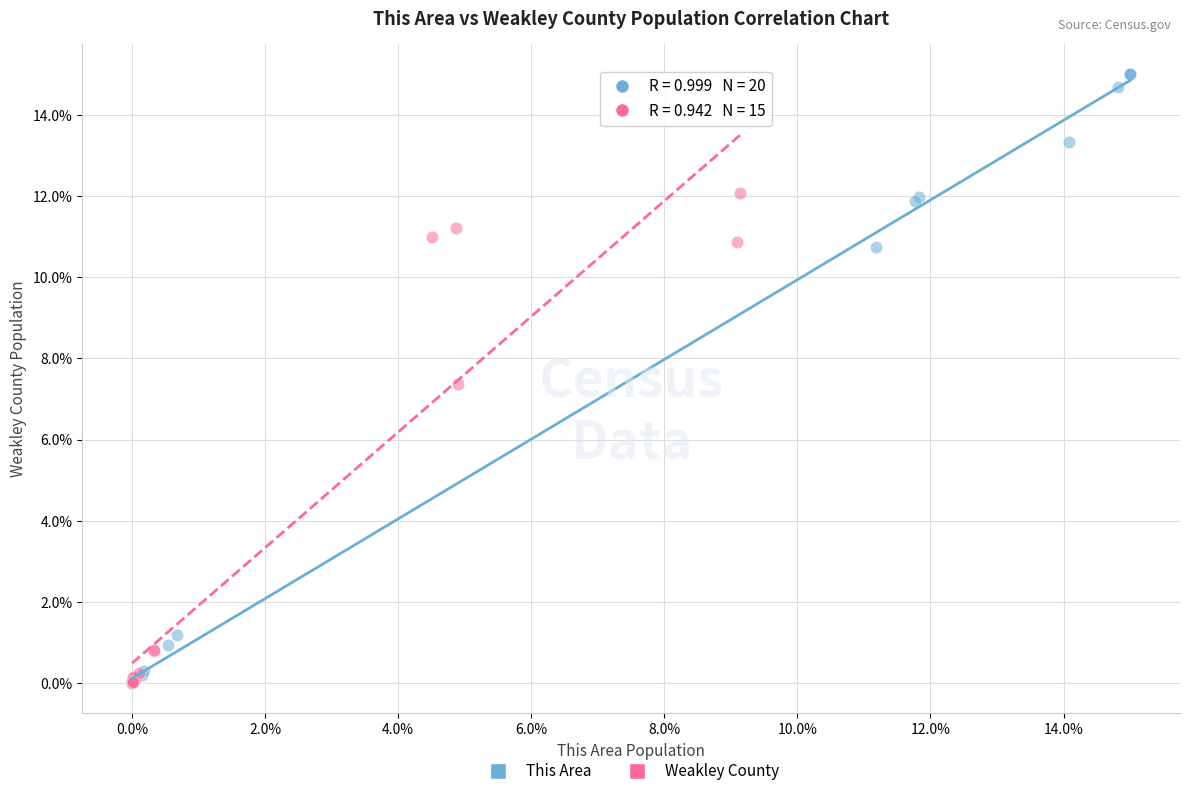

Which series reaches the maximum Y coordinate?

This Area